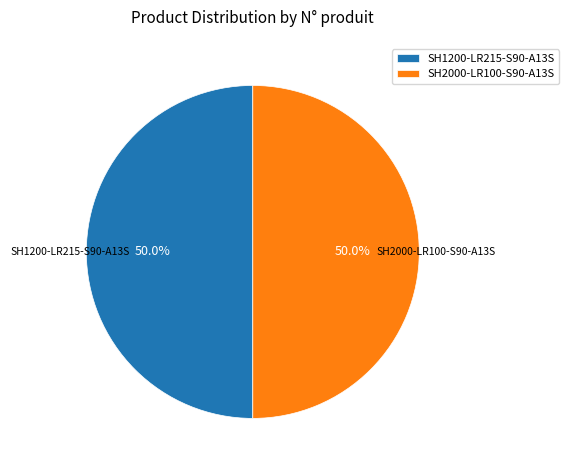

True or false: SH1200-LR215-S90-A13S accounts for 45% of the total.

False